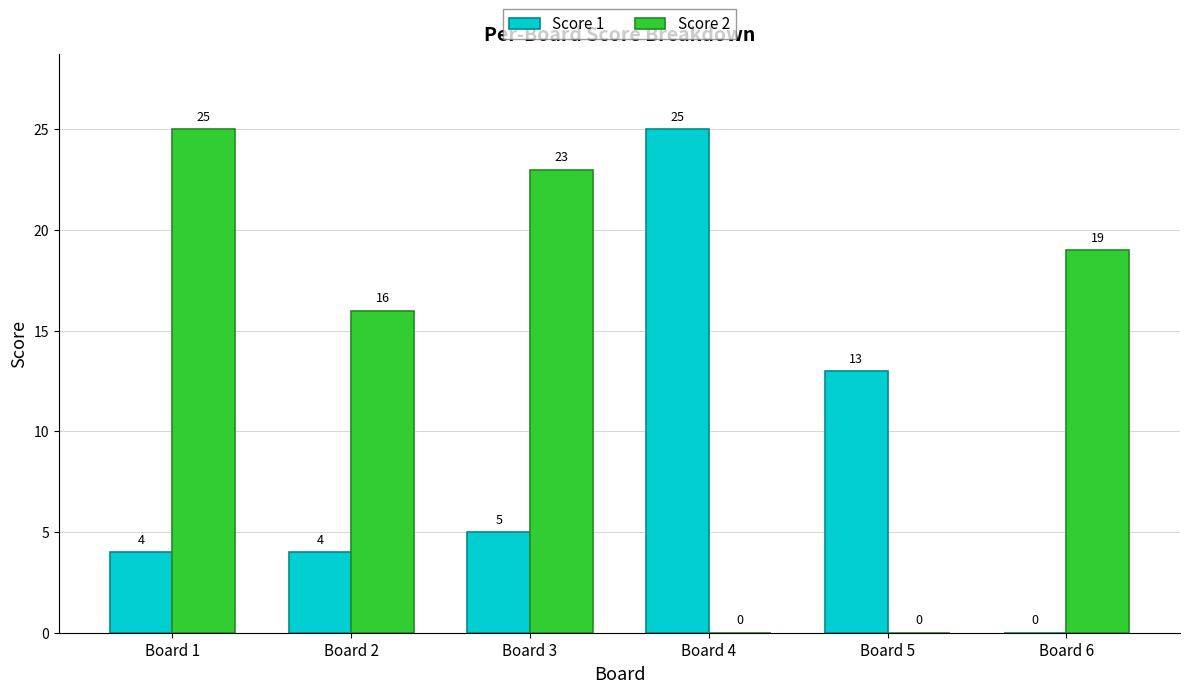

Which series changed the most between Board 4 and Board 5?

Score 1